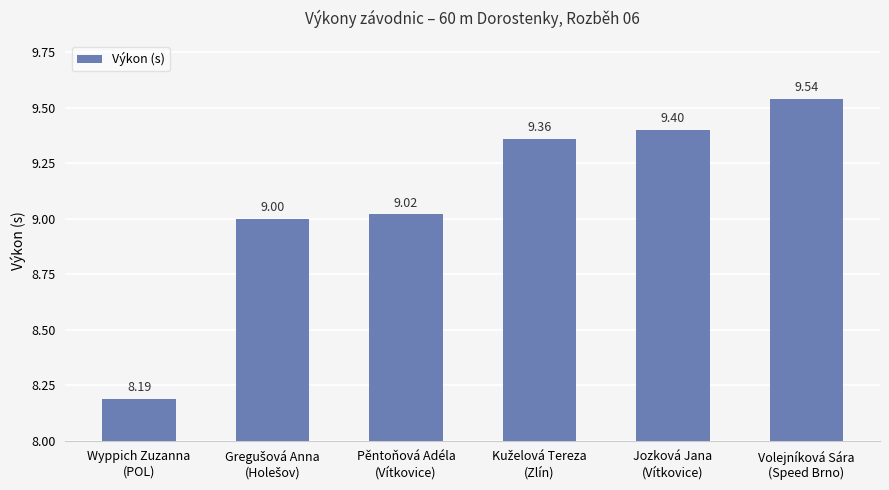

What is the ratio of the value at Jozková Jana
(Vítkovice) to the value at Pěntoňová Adéla
(Vítkovice)?

1.0